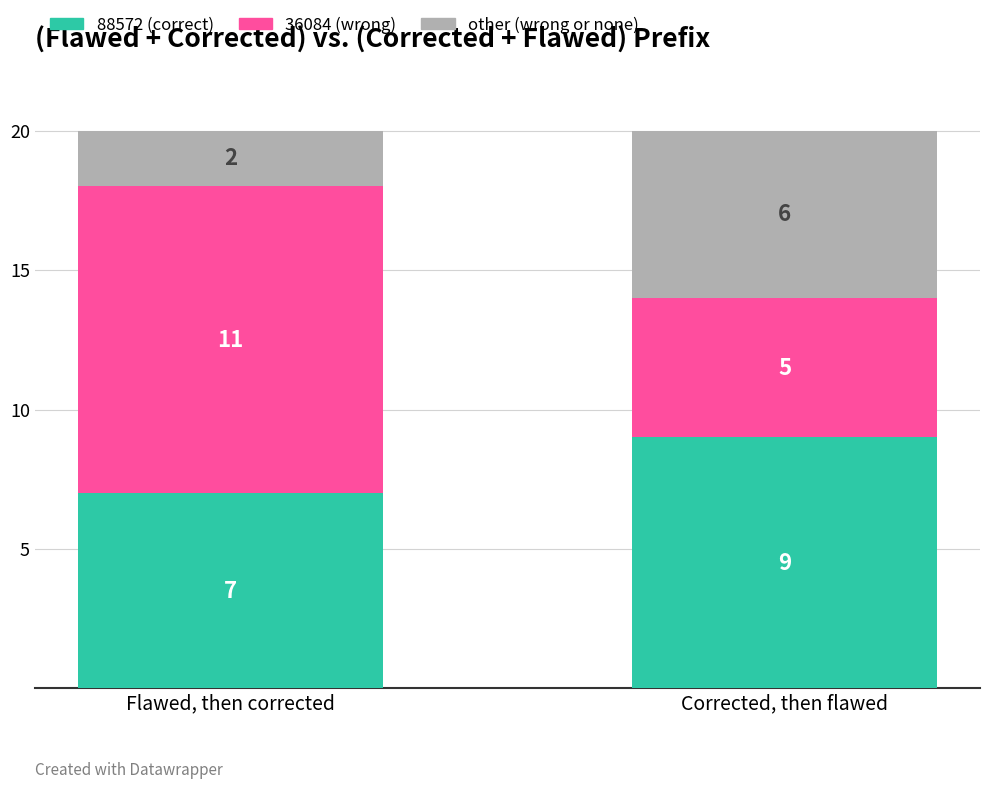

What is the total value across all series at Flawed, then corrected?

20